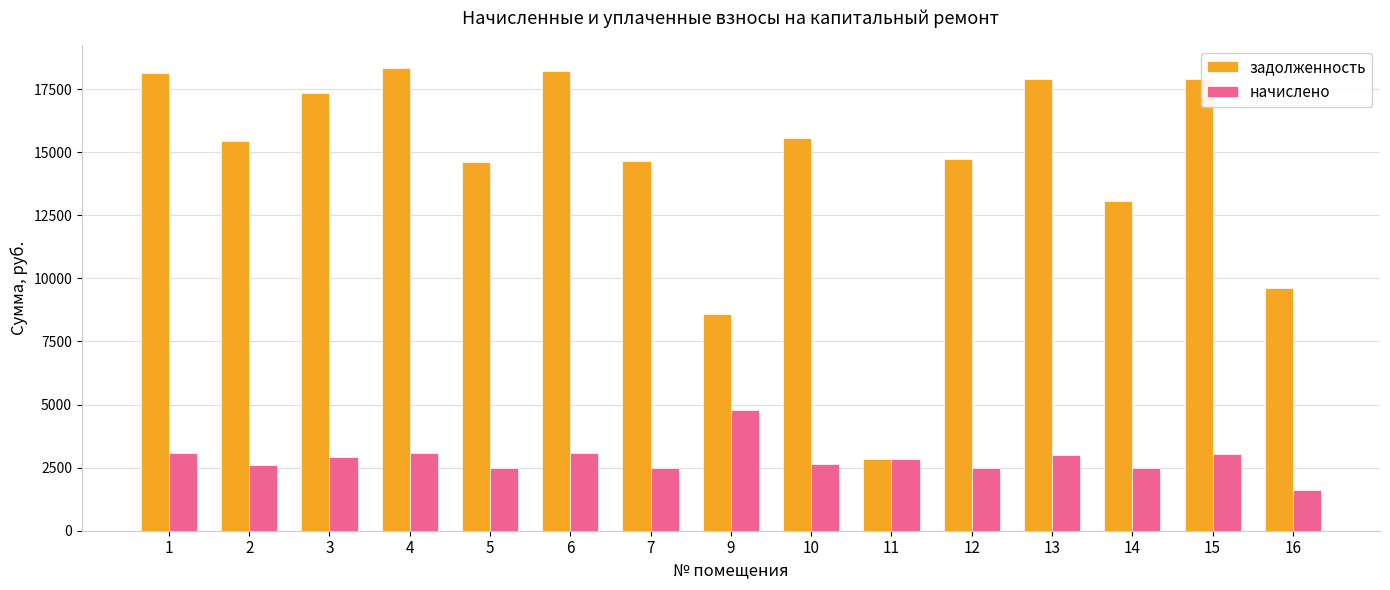

Which category has the lowest value across all series?

16